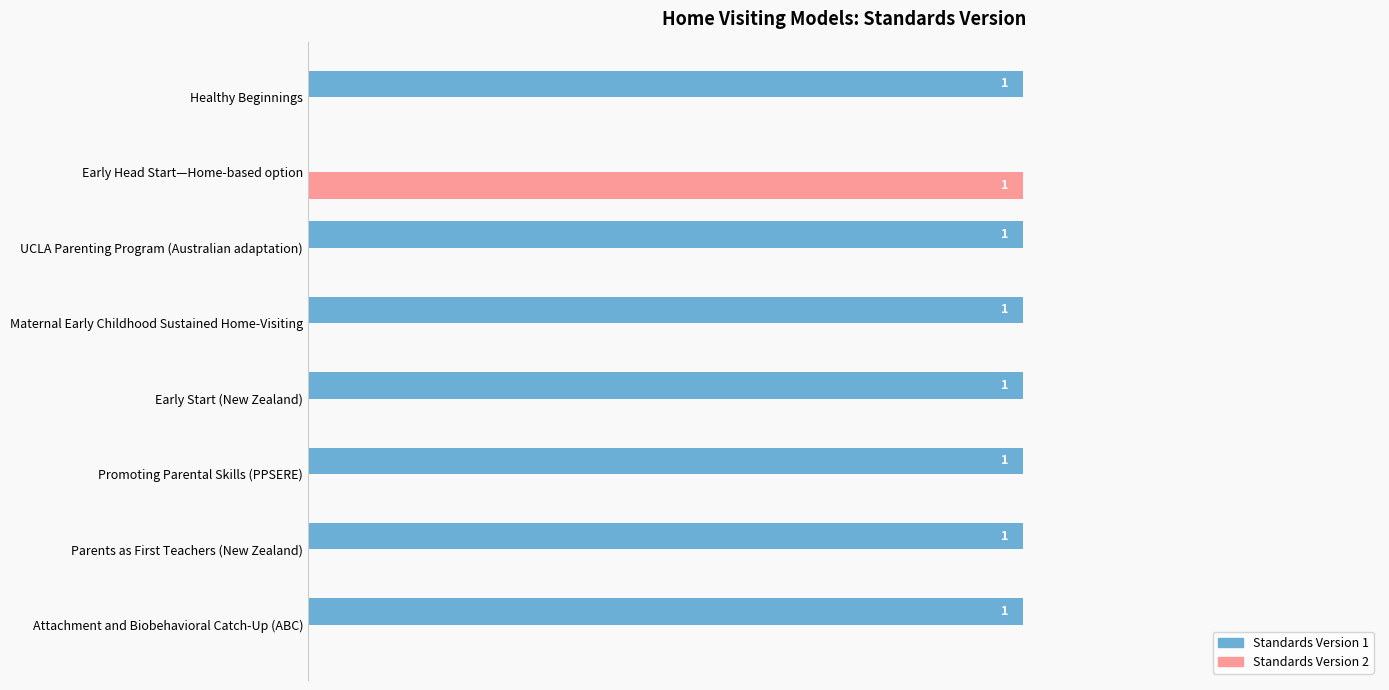

Which category has the highest value in the Standards Version 2 series?

Early Head Start—Home-based option